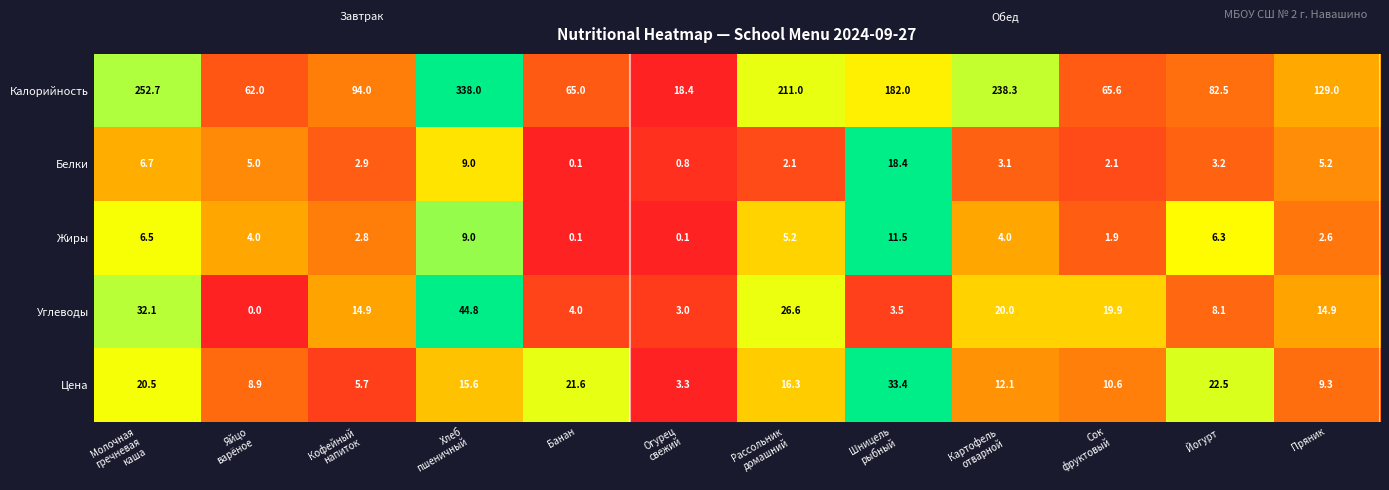

Count the number of categories in the chart.

12